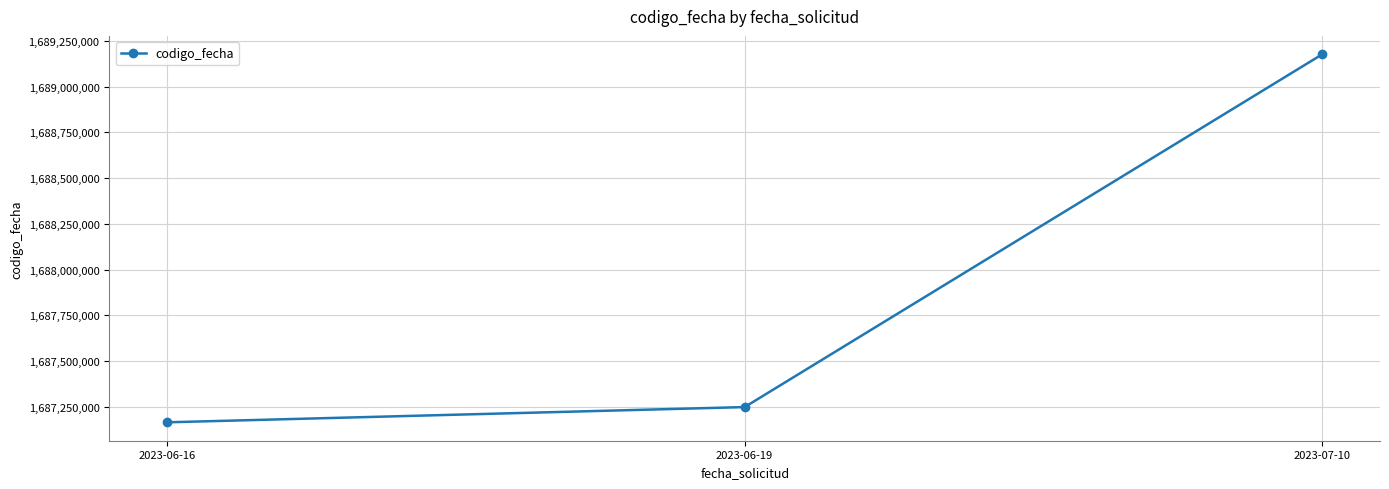

What is the label of the 2nd point from the left?

2023-06-19